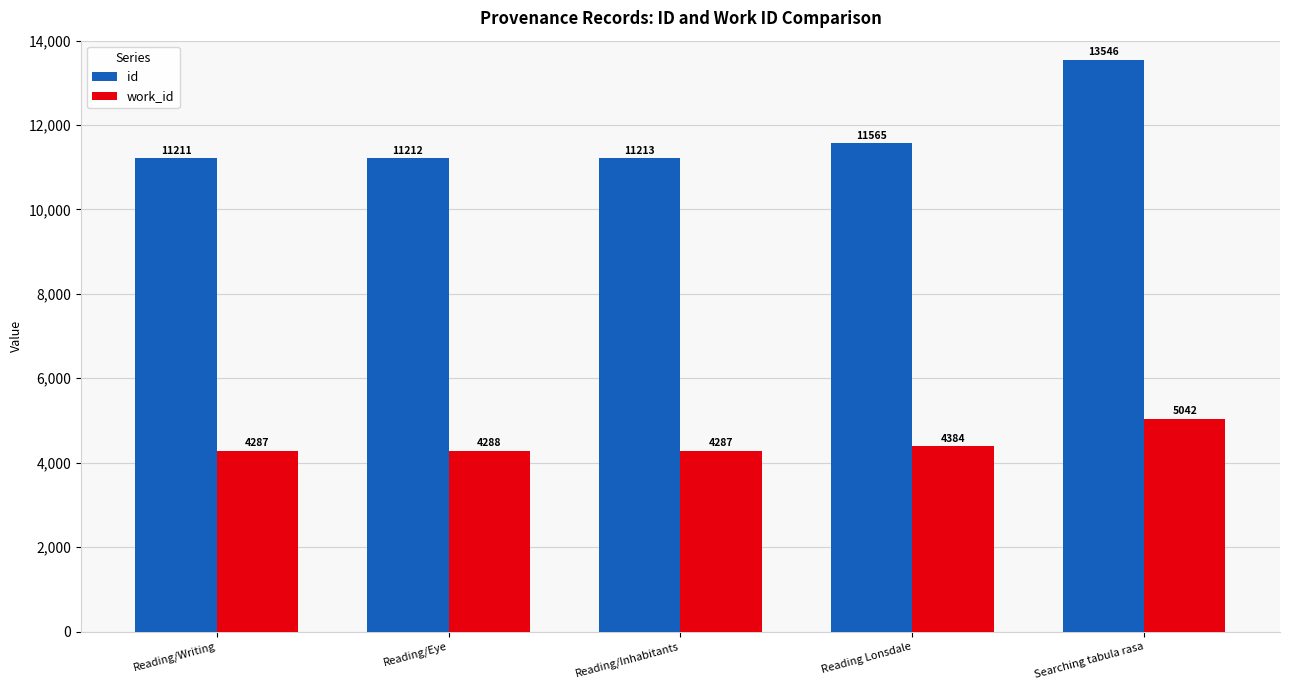

What is the label of the 3rd bar from the right?

Reading/Inhabitants